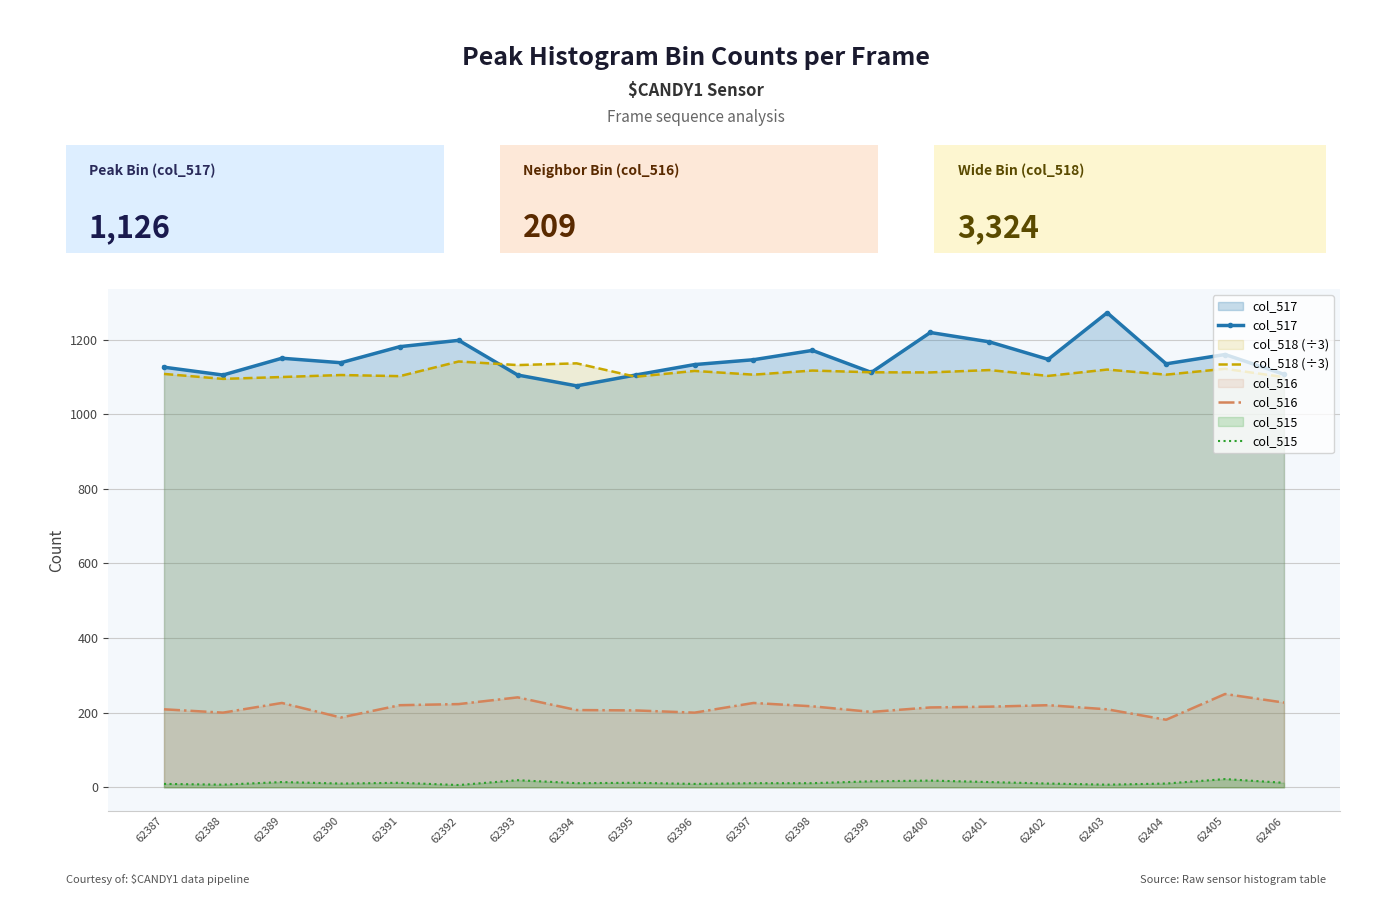

The col_517 series shows 1194.0 at 62401. True or false?

True